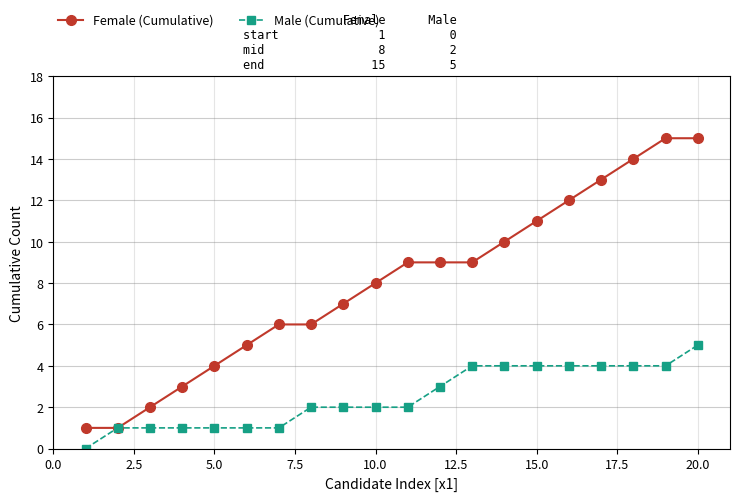

Which series has the largest total across all categories?

Female (Cumulative)